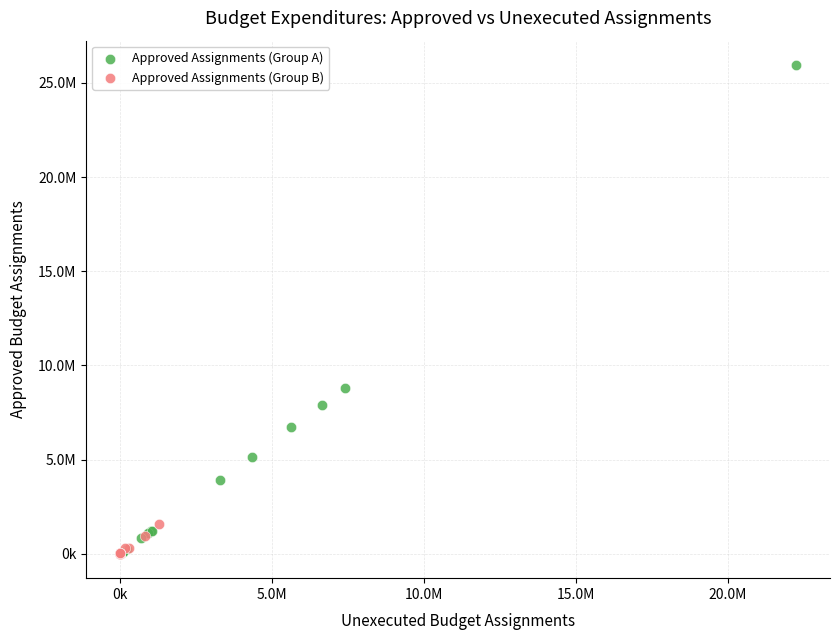

Which series has the largest Y range (max minus min)?

Approved Assignments (Group A)